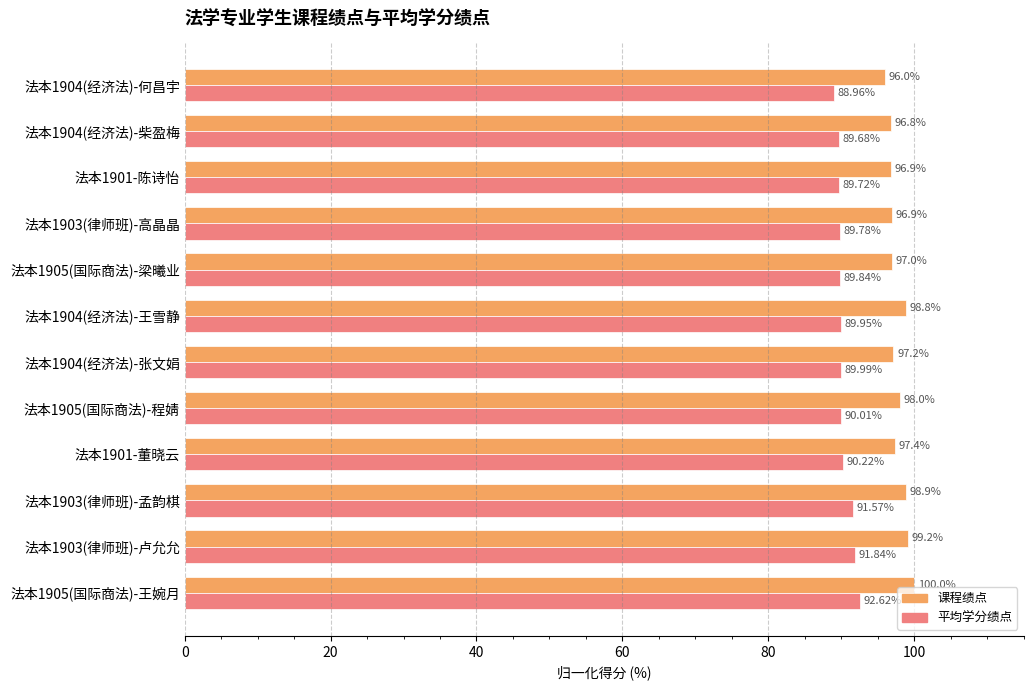

At which category is the sum across all series the highest?

法本1905(国际商法)-王婉月